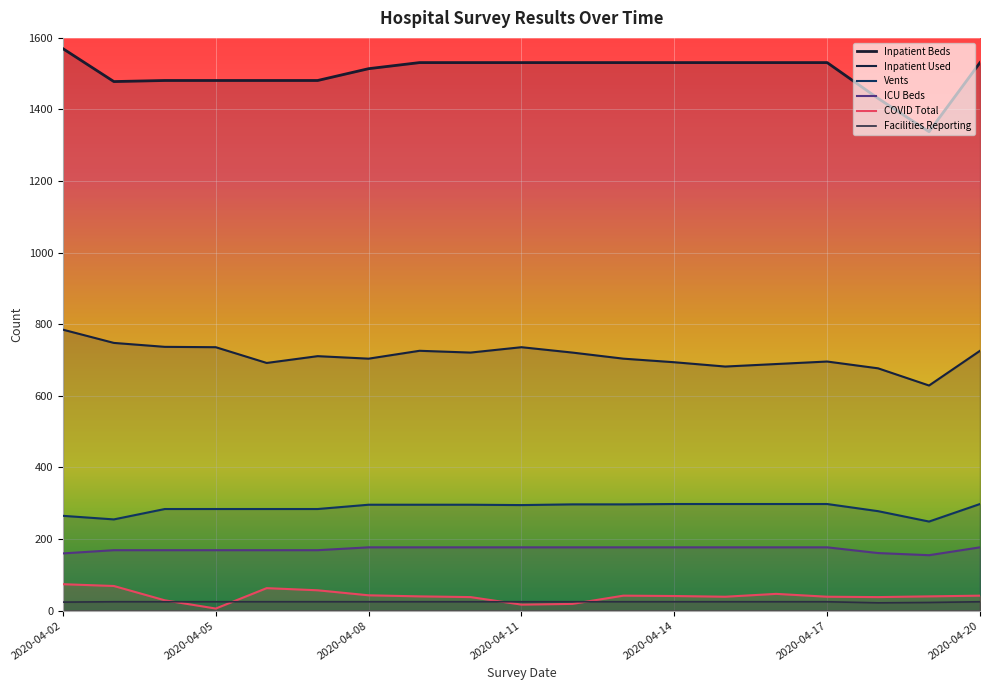

List the series in order of their peak value, lowest first.

Facilities Reporting, COVID Total, ICU Beds, Vents, Inpatient Used, Inpatient Beds